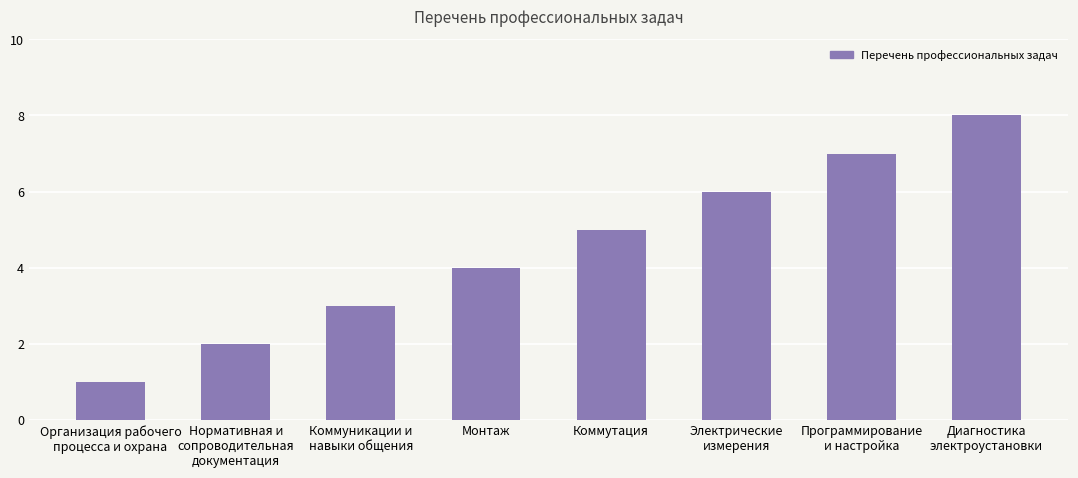

What is the difference between the values at Монтаж and Коммуникации и
навыки общения?

1